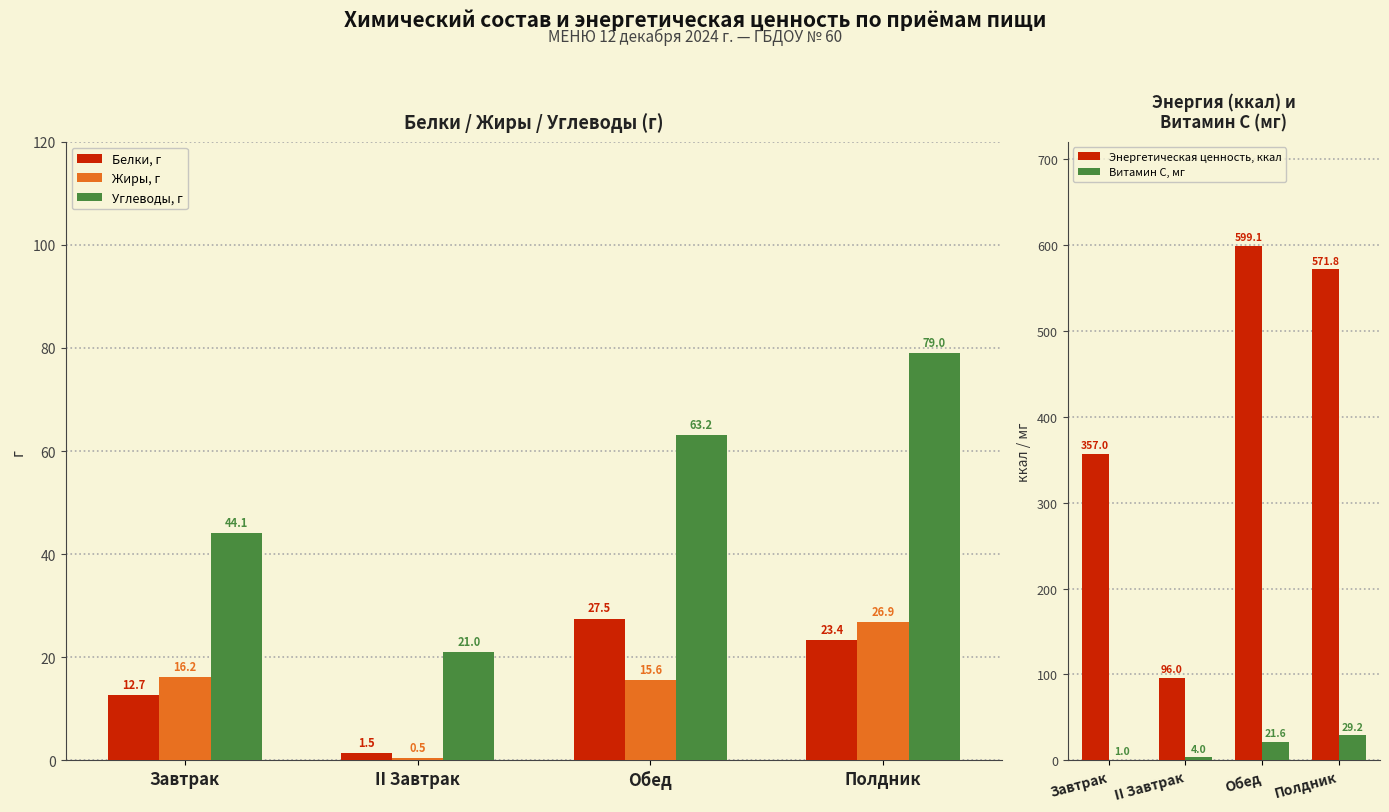

How many data points in Белки, г are above 23?

2